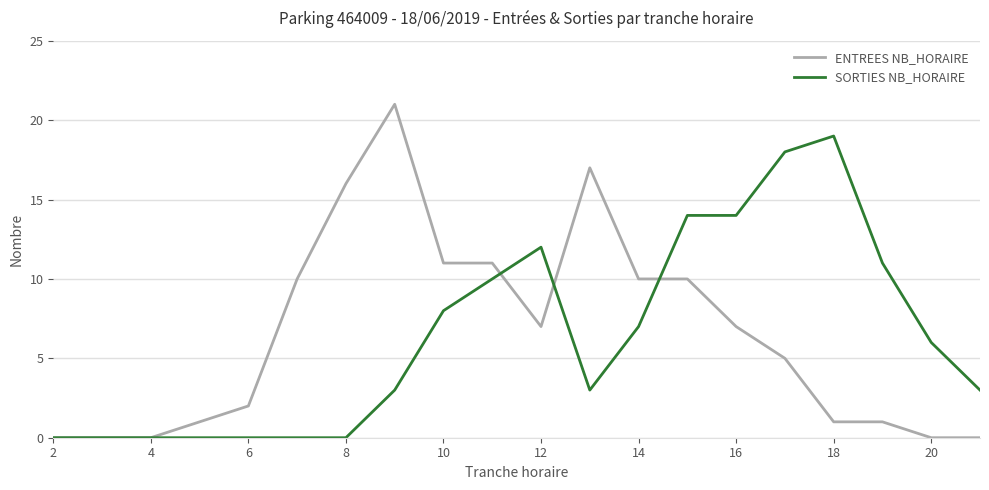

What are all the series names shown in the legend?

ENTREES NB_HORAIRE, SORTIES NB_HORAIRE